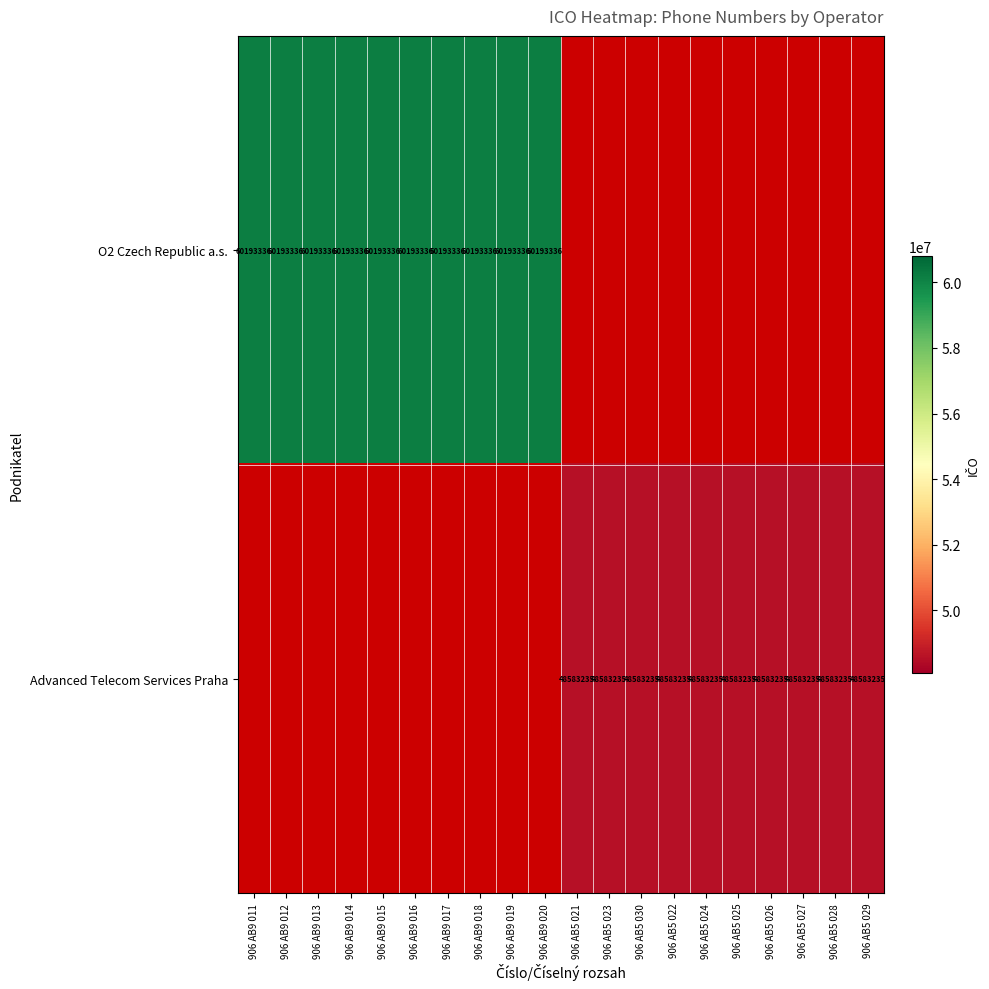

The value of O2 Czech Republic a.s. at 906 AB9 014 is 95016728.9. True or false?

False